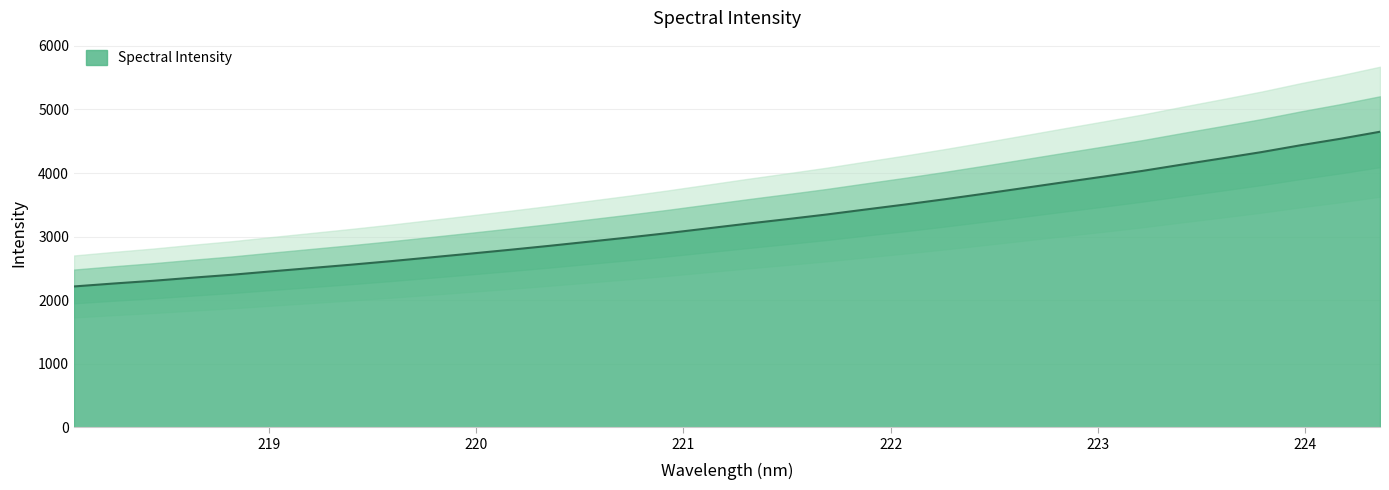

Reading left to right, transcribe all the data shown in this chart.

2215.6	2261.6	2304.6	2353.8	2400.2	2453.9	2506.0	2558.2	2613.5	2672.3	2731.5	2792.0	2854.5	2920.1	2985.9	3055.4	3129.2	3203.1	3274.1	3347.1	3427.0	3505.6	3588.4	3675.5	3764.9	3854.9	3943.7	4034.8	4134.0	4230.6	4329.5	4438.3	4539.5	4649.9